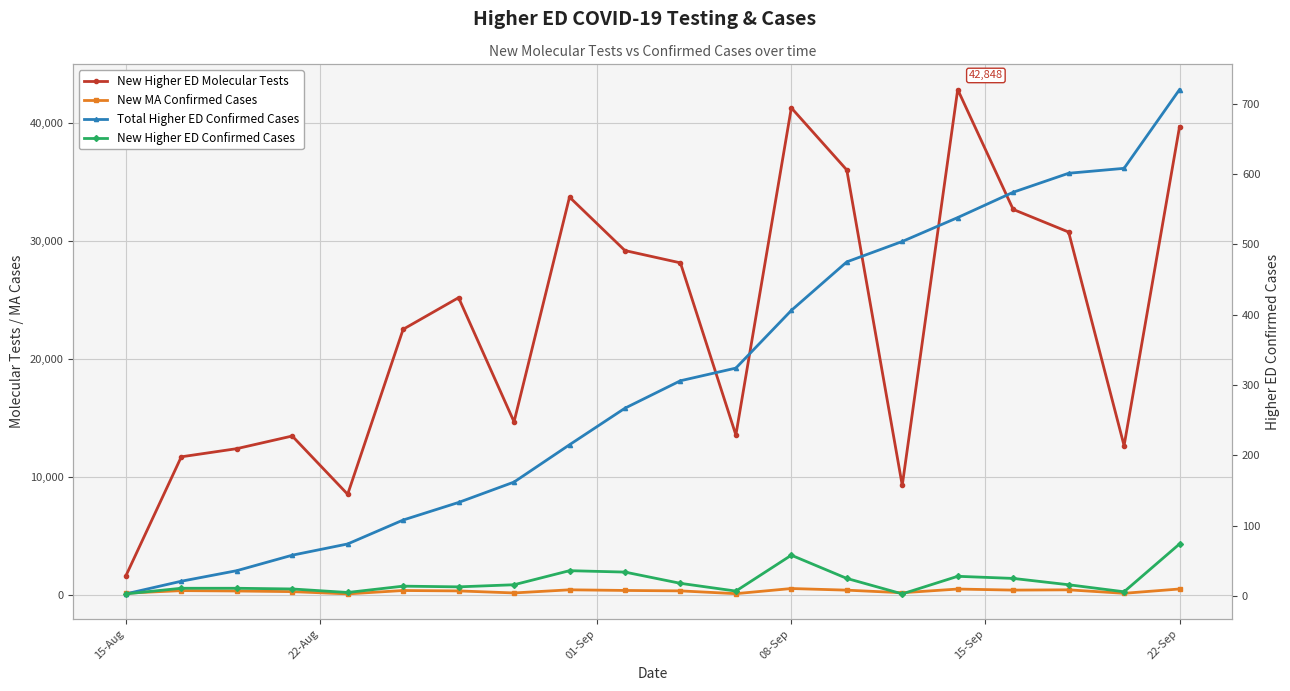

True or false: New MA Confirmed Cases and New Higher ED Molecular Tests cross at least once.

False